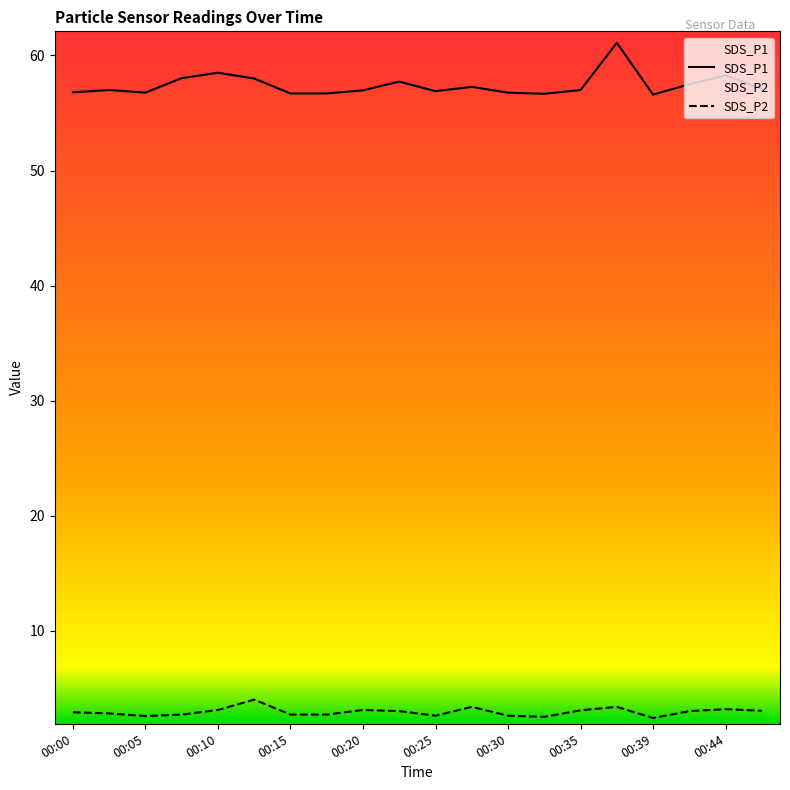

How many data points in SDS_P2 are above 3?

8